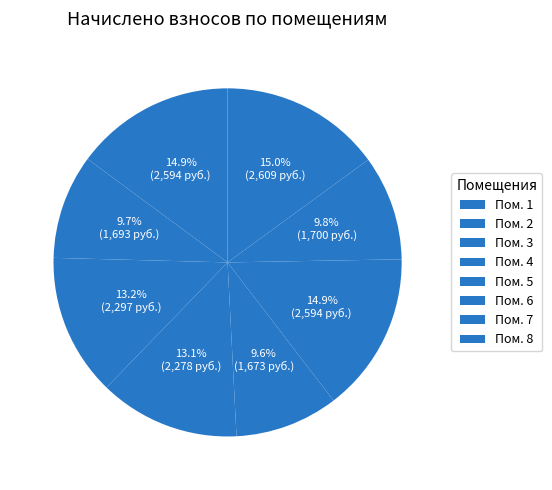

Count the number of slices in the pie.

8